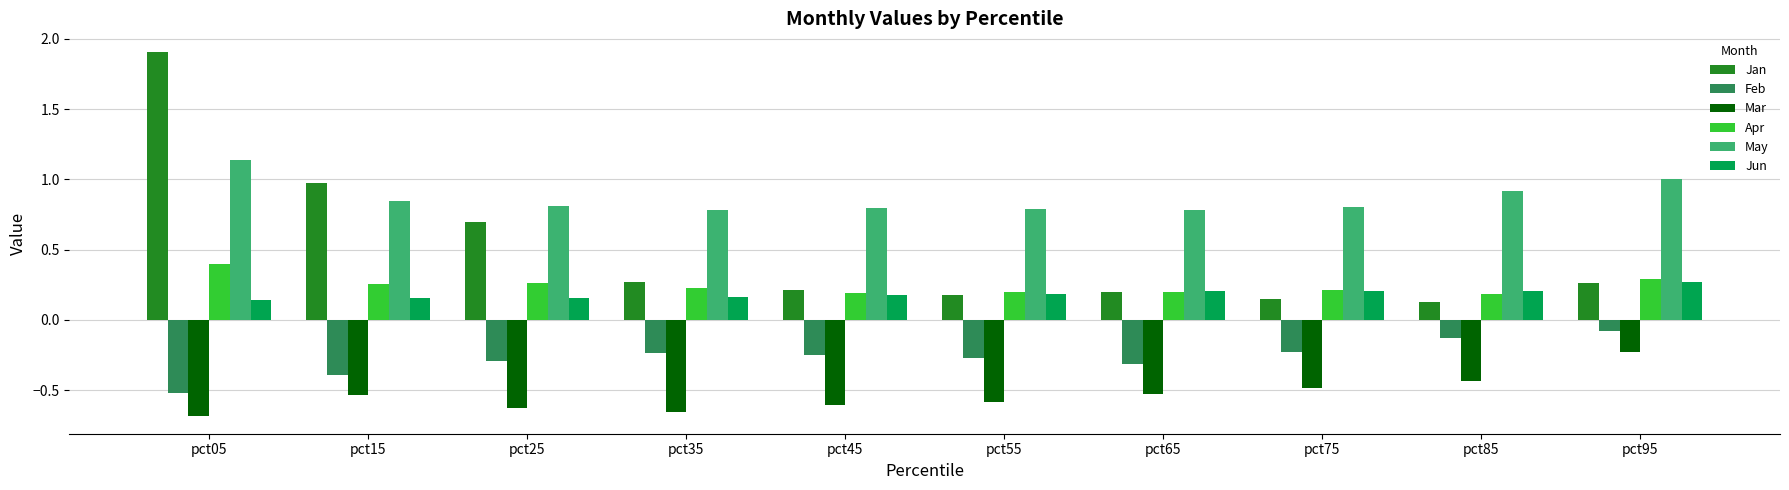

How many groups of bars are there?

10